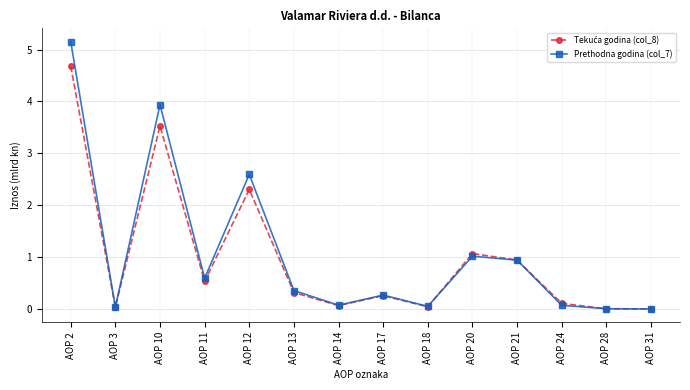

Is it true that Prethodna godina (col_7) equals 3.9 at AOP 10?

True